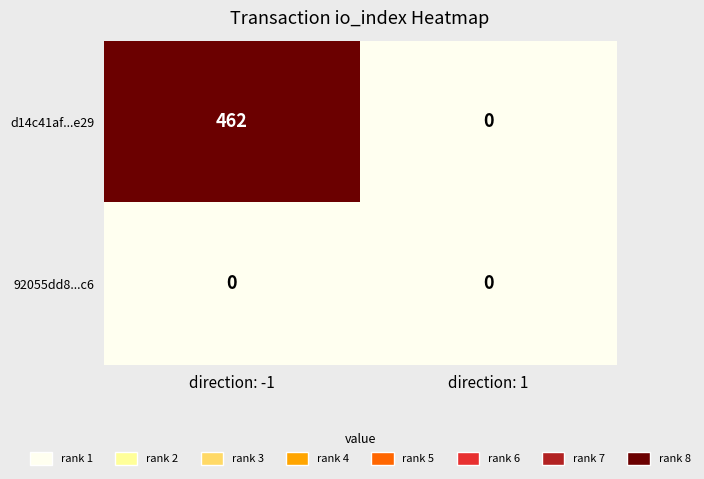

What is the maximum value shown in the chart?

462